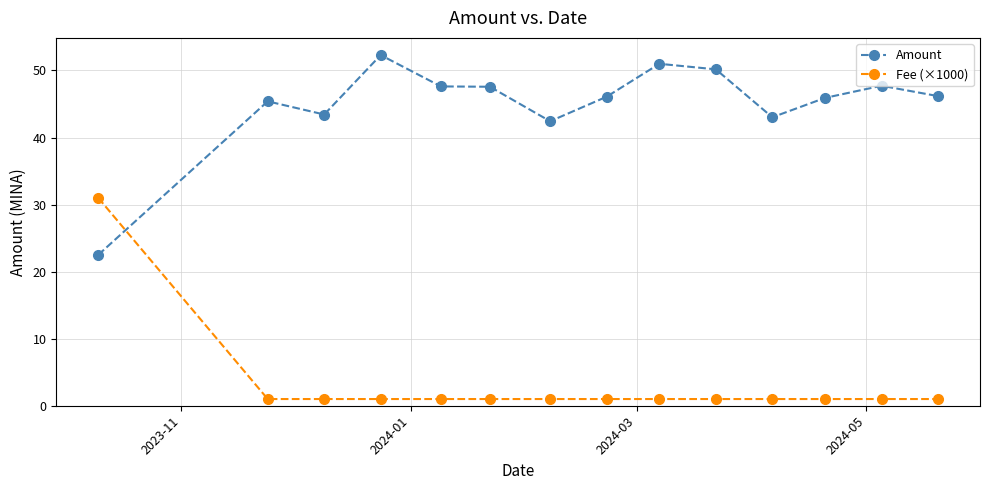

Count the number of data series in this chart.

2